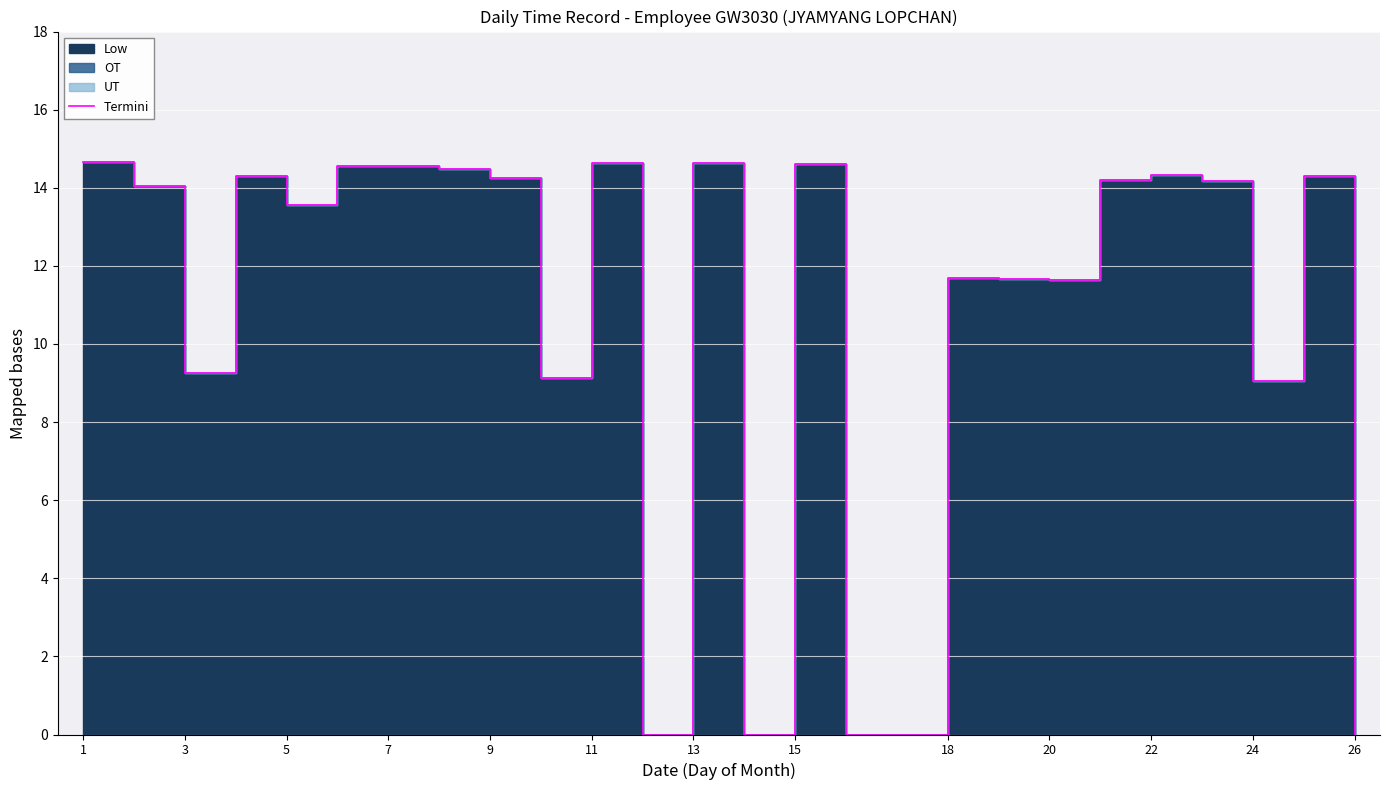

Reading left to right, what are all the values shown in this chart?

14.7	14.0	9.2	14.3	13.6	14.6	14.6	14.5	14.2	9.1	14.6	0.0	14.6	0.0	14.6	0.0	11.7	11.7	11.7	14.2	14.3	14.2	9.1	14.3	0.0